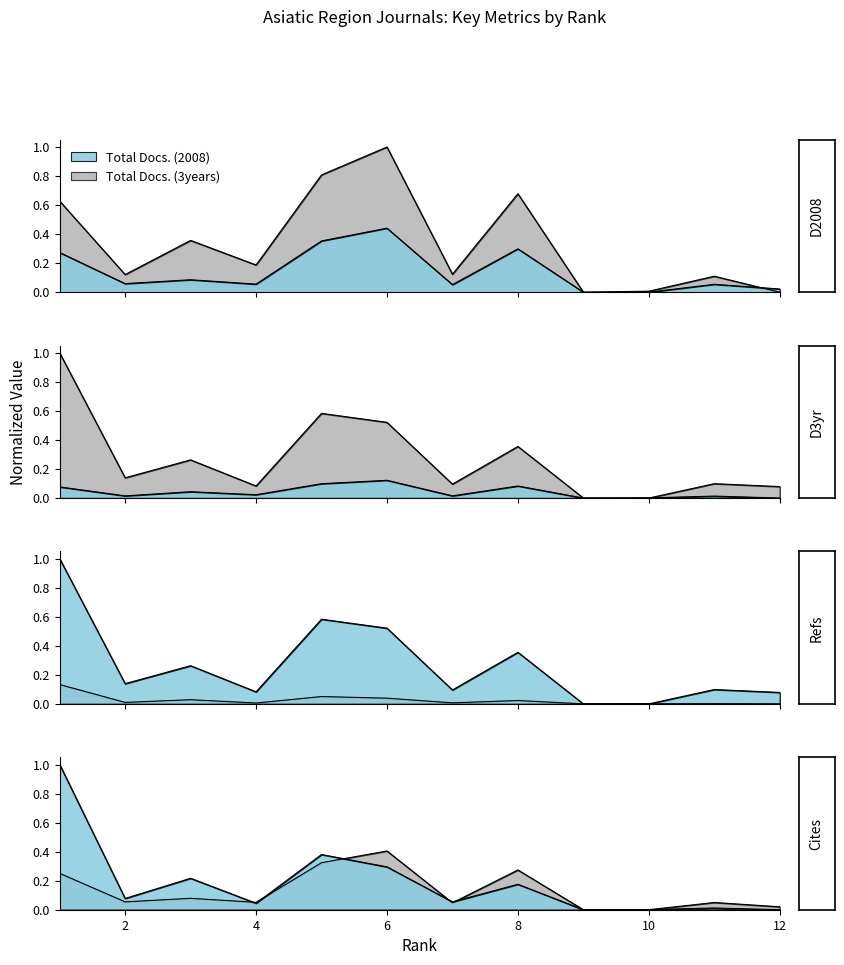

Which series has the largest range (max minus min)?

Total Docs. (3years)